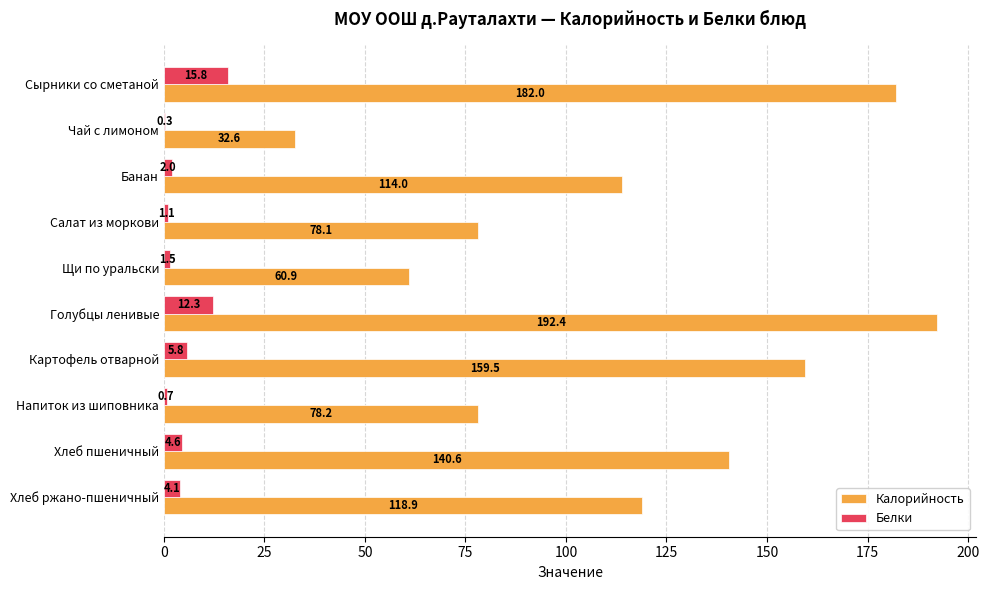

Which series changed the most between Картофель отварной and Хлеб пшеничный?

Калорийность